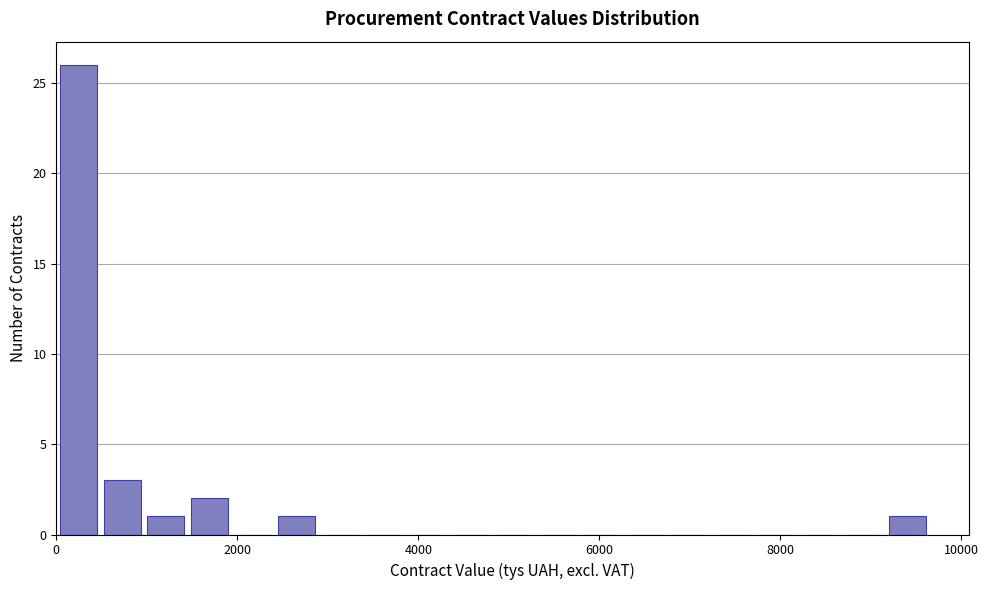

Around what value on the x-axis is the tallest bar? Give the approximate position of its centre, as read against the axis.

200